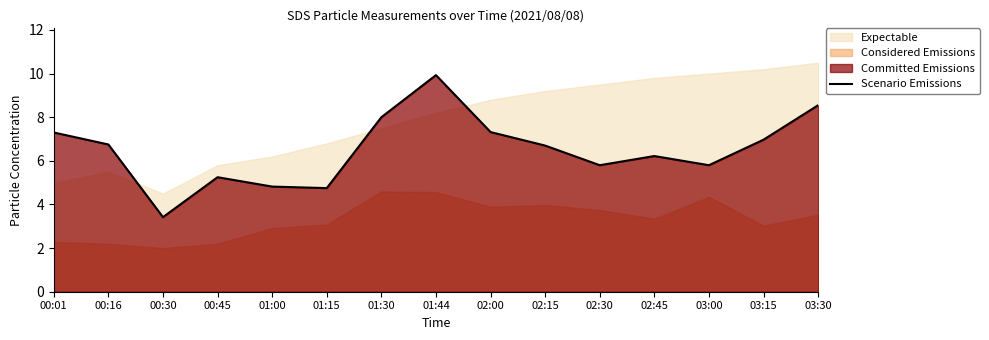

How many data points are above 6?

9